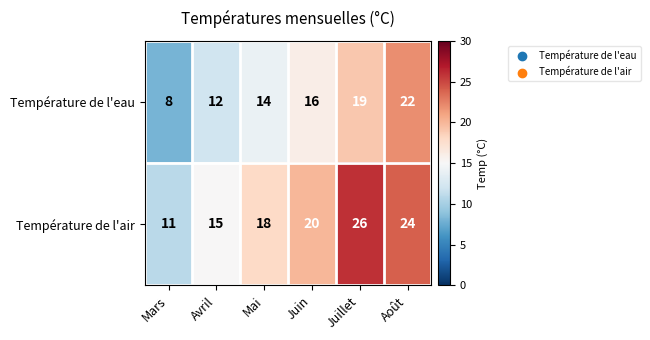

List the series in order of their overall mean, highest first.

Température de l'air, Température de l'eau